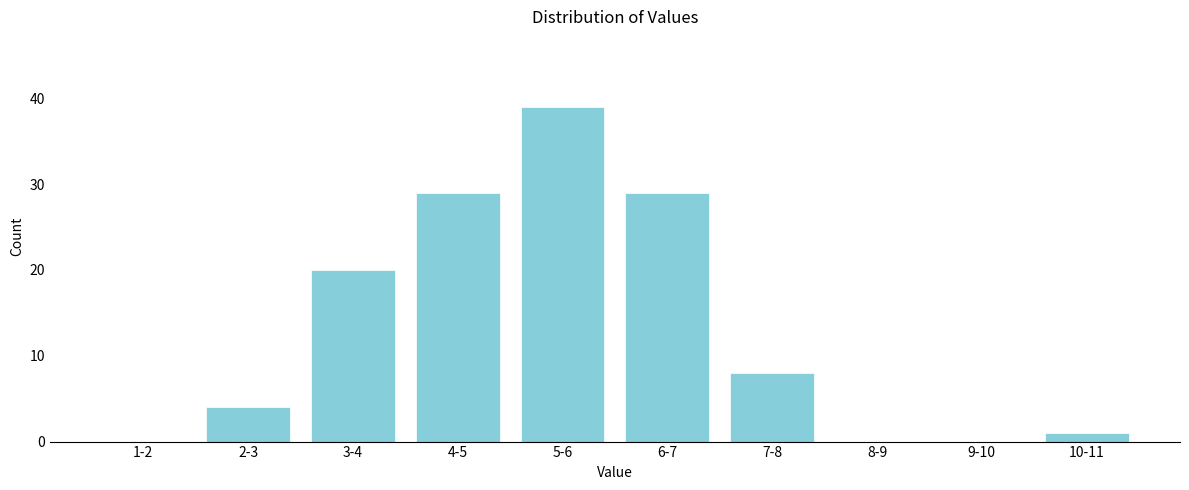

Reading right to left, extract all data points from this chart.

10-11=1	9-10=0	8-9=0	7-8=8	6-7=29	5-6=39	4-5=29	3-4=20	2-3=4	1-2=0